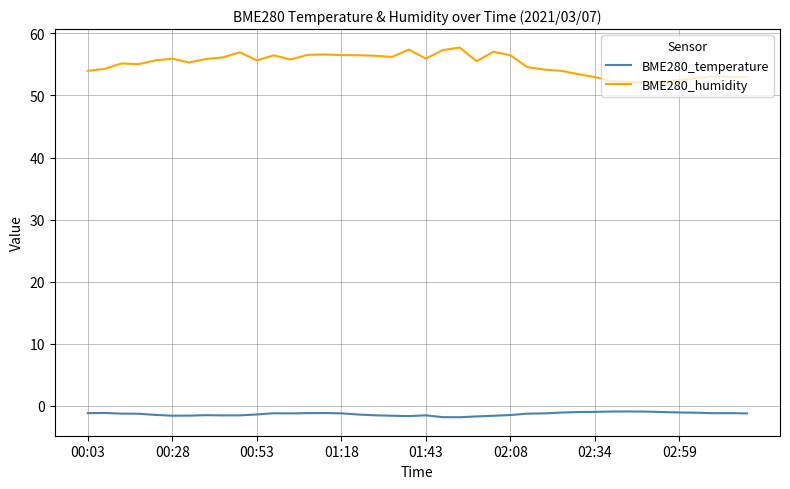

Which series has the largest total across all categories?

BME280_humidity